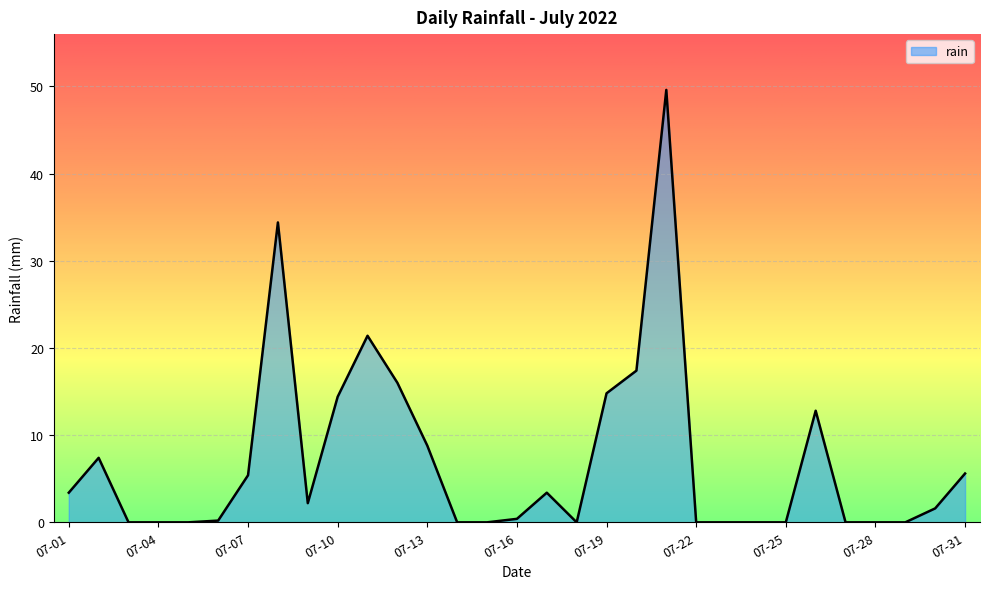

What is the greatest value displayed?

49.6